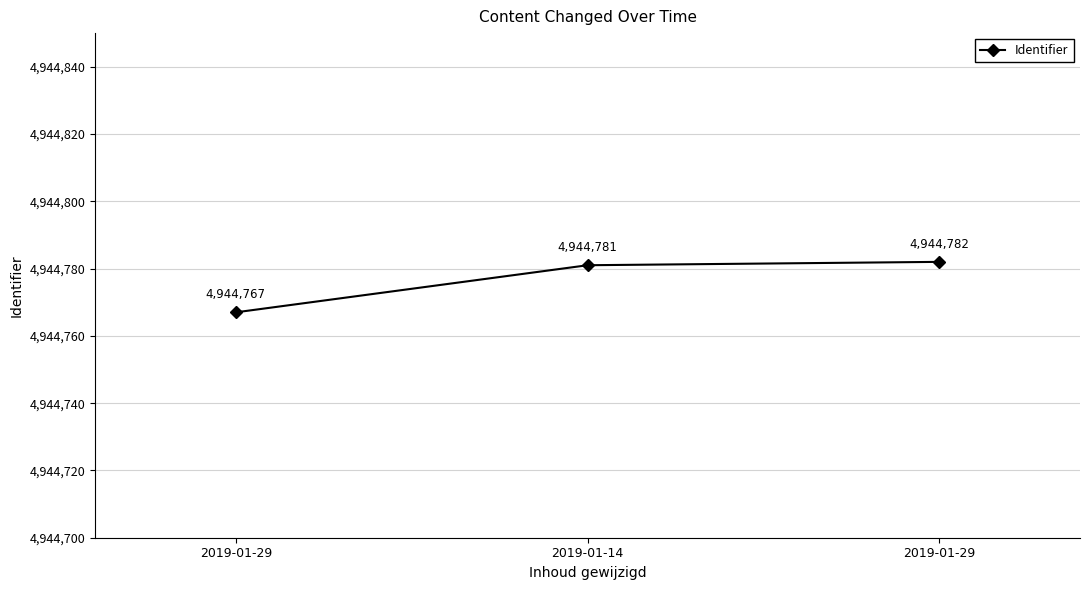

Count the number of data series in this chart.

1